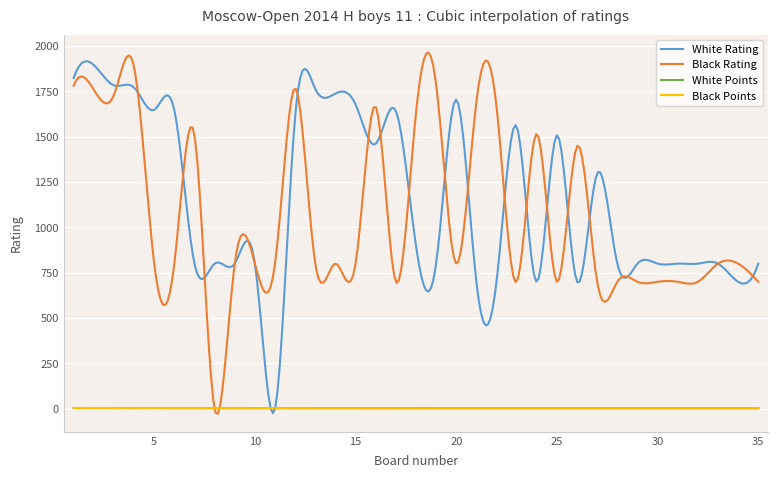

What is the maximum value shown in the chart?

1962.4